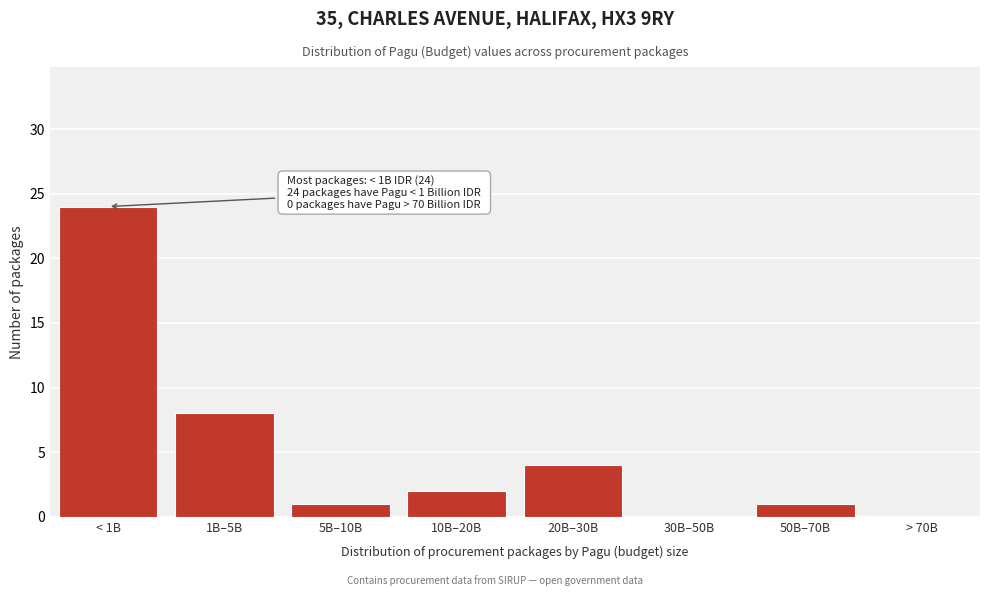

Reading right to left, transcribe all the data shown in this chart.

> 70B=0	50B–70B=1	30B–50B=0	20B–30B=4	10B–20B=2	5B–10B=1	1B–5B=8	< 1B=24